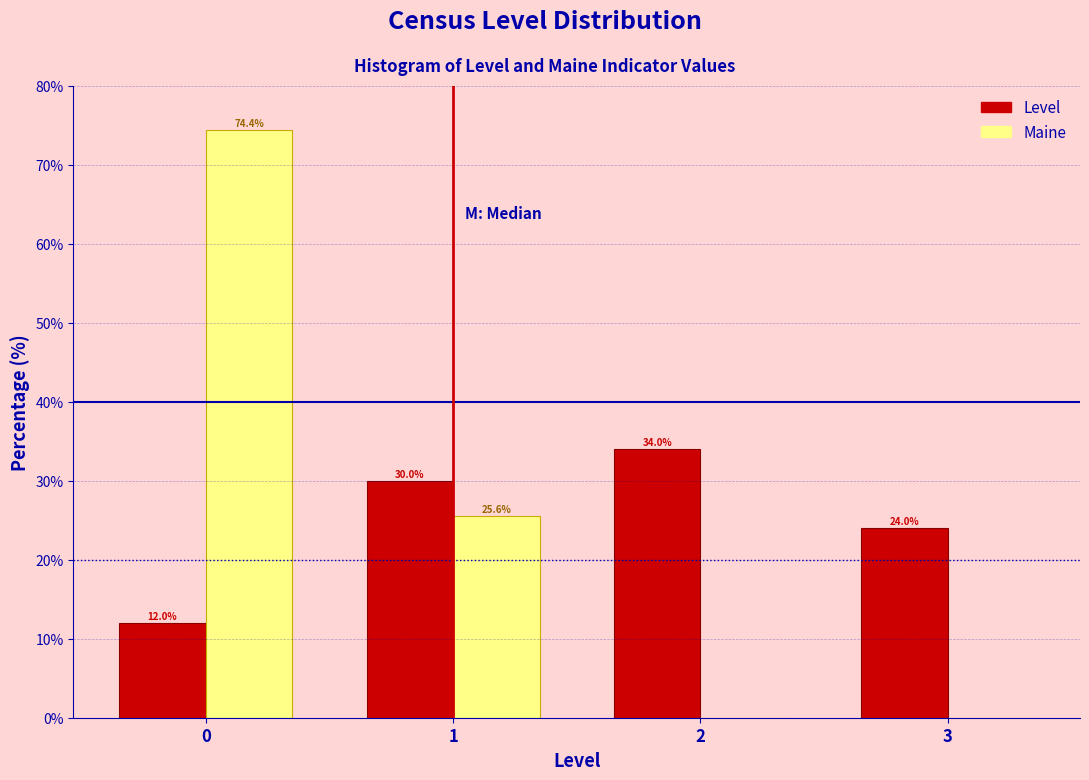

Reading left to right, extract all data points from this chart.

Level: 0=12.0	1=30.0	2=34.0	3=24.0
Maine: 0=74.4	1=25.6	2=0.0	3=0.0